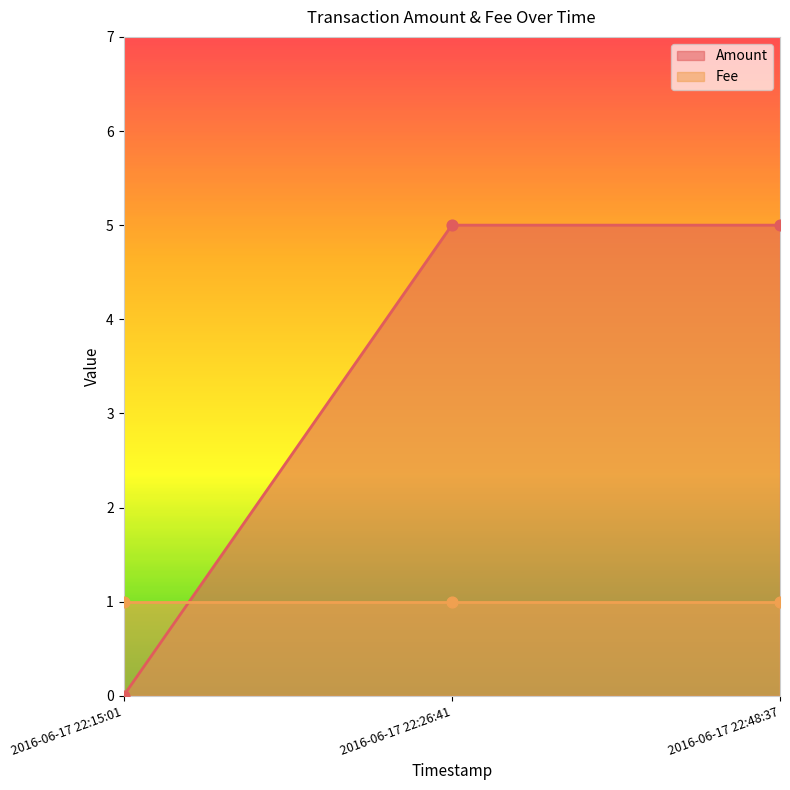

What is the change in value from 2016-06-17 22:15:01 to 2016-06-17 22:48:37?

+5